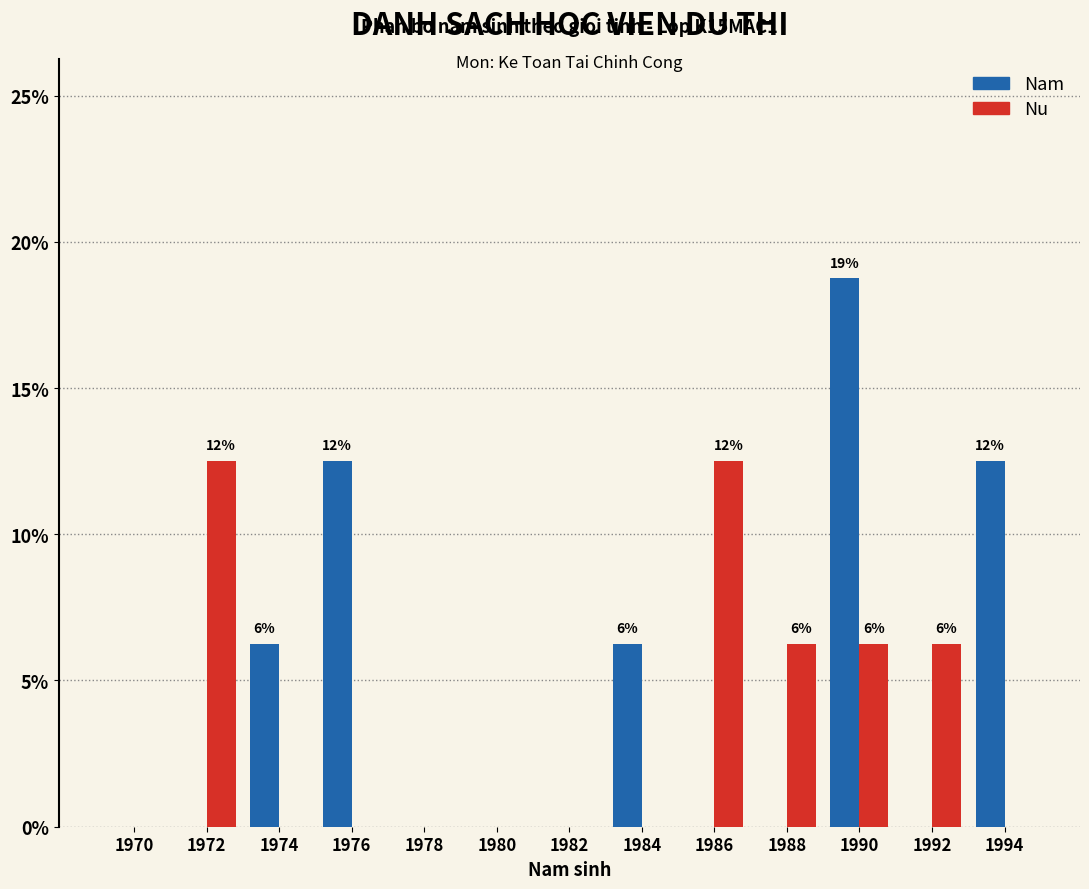

Which series changed the most between 1976 and 1988?

Nam